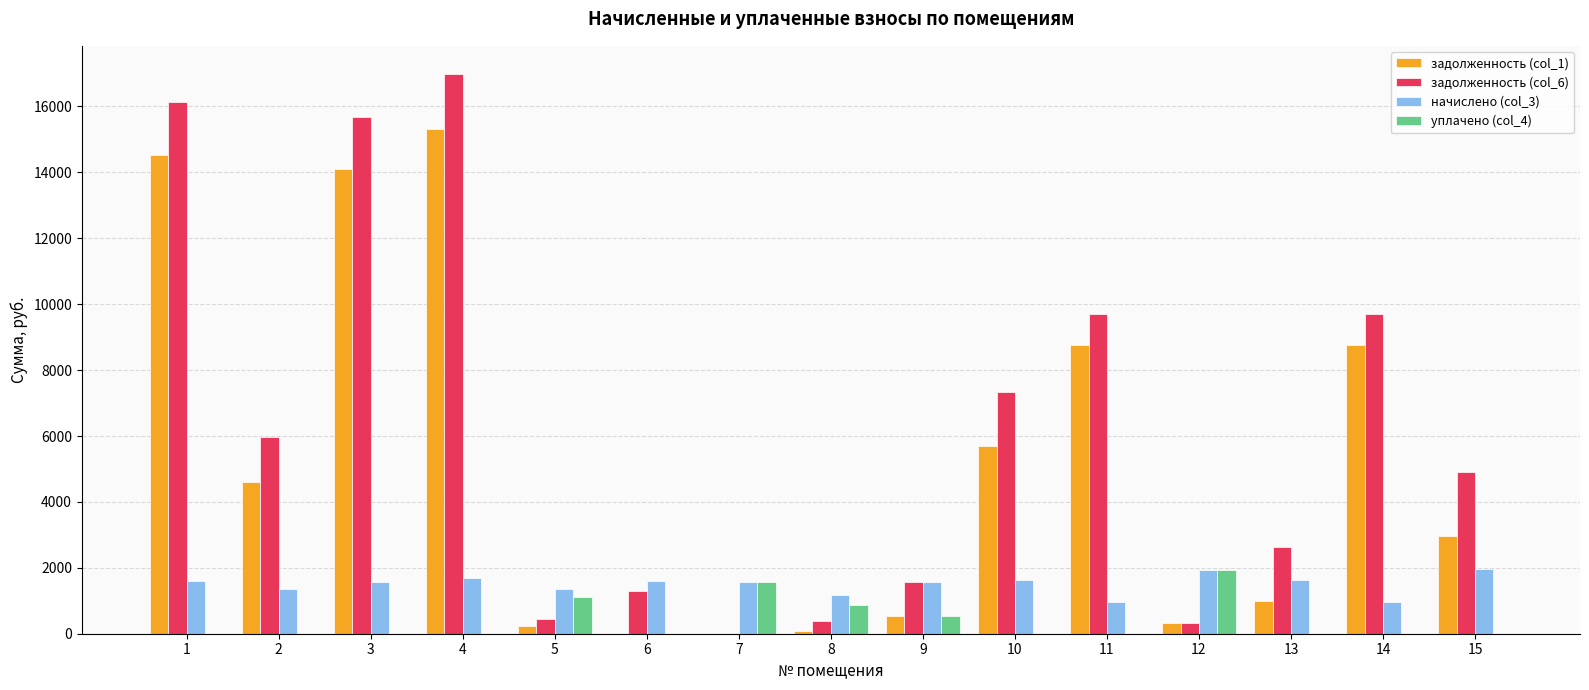

What is the sum of all задолженность (col_1) values?

76890.8